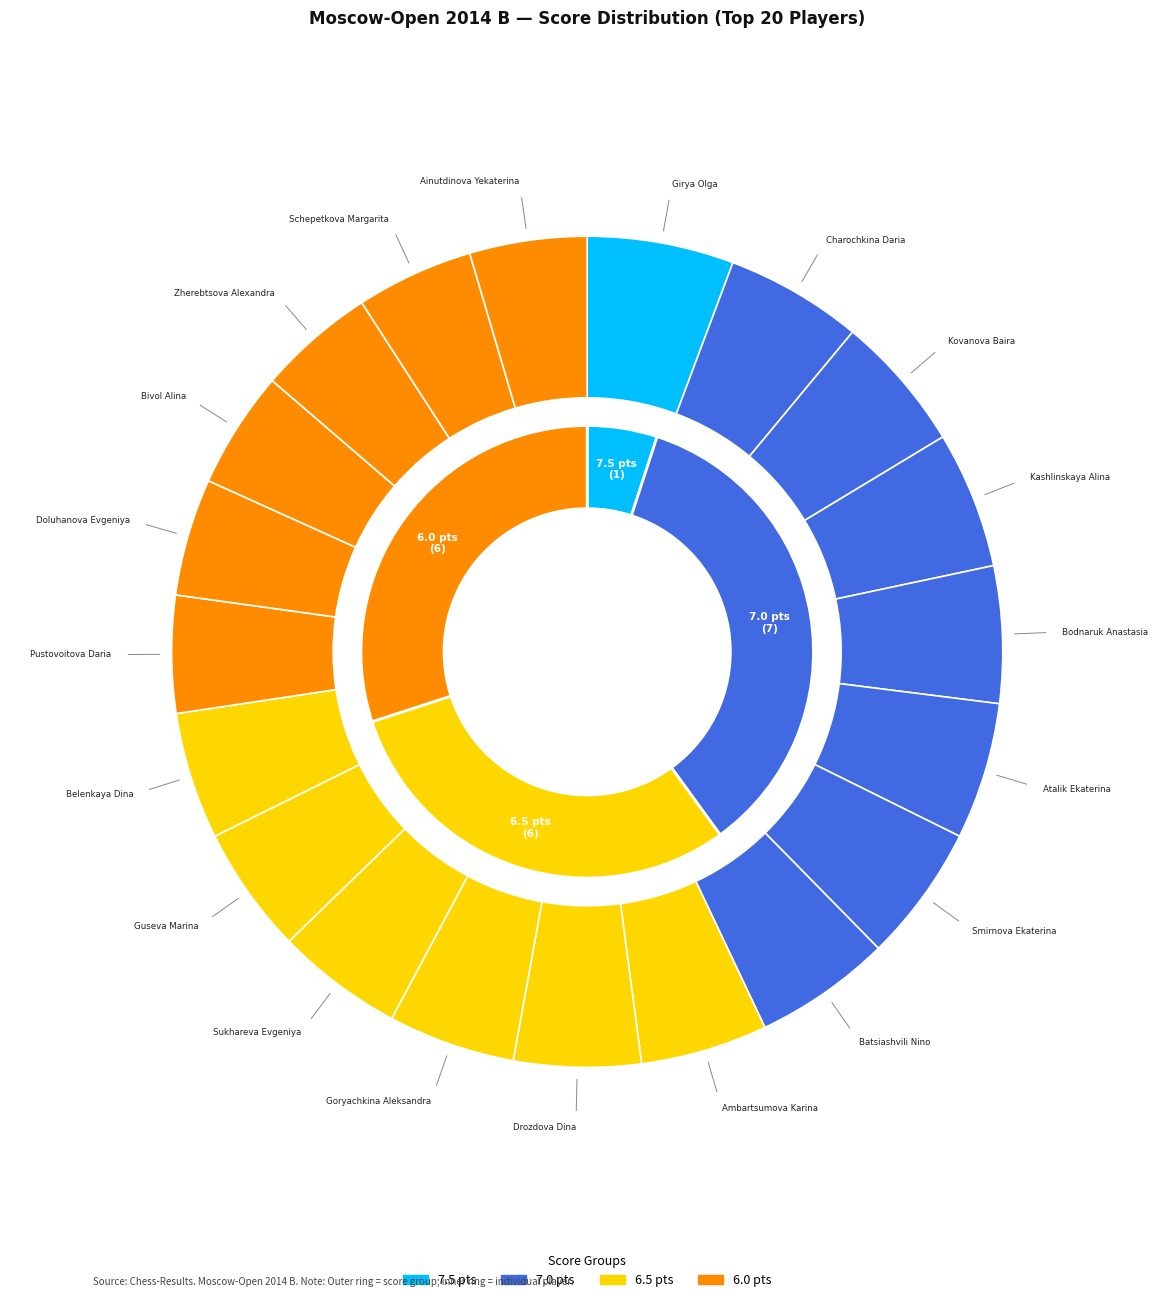

Does Pustovoitova Daria account for over 50% of the chart?

No